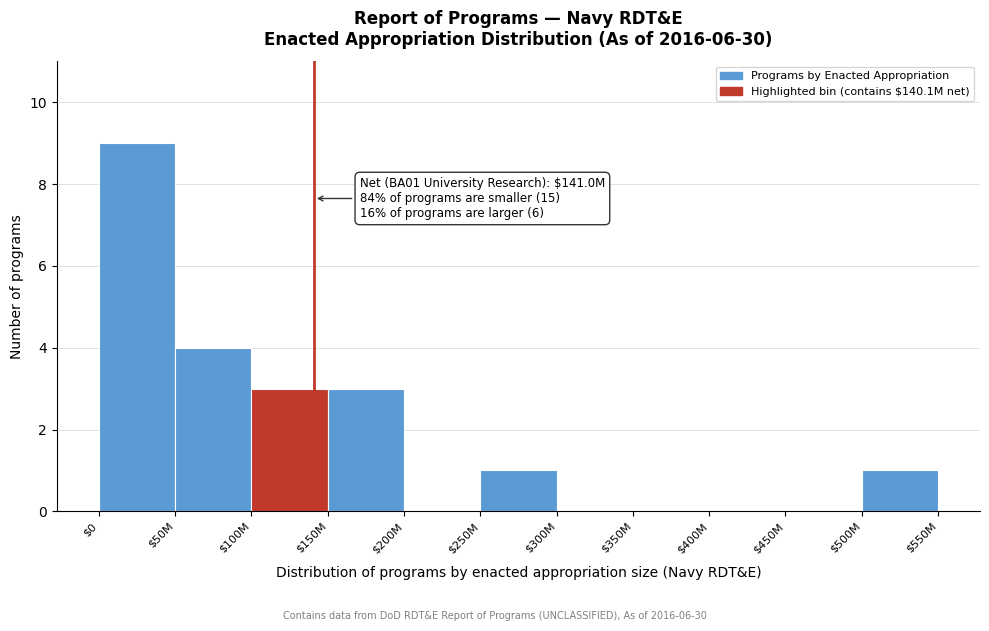

True or false: the data shows 3 at $150M.

True